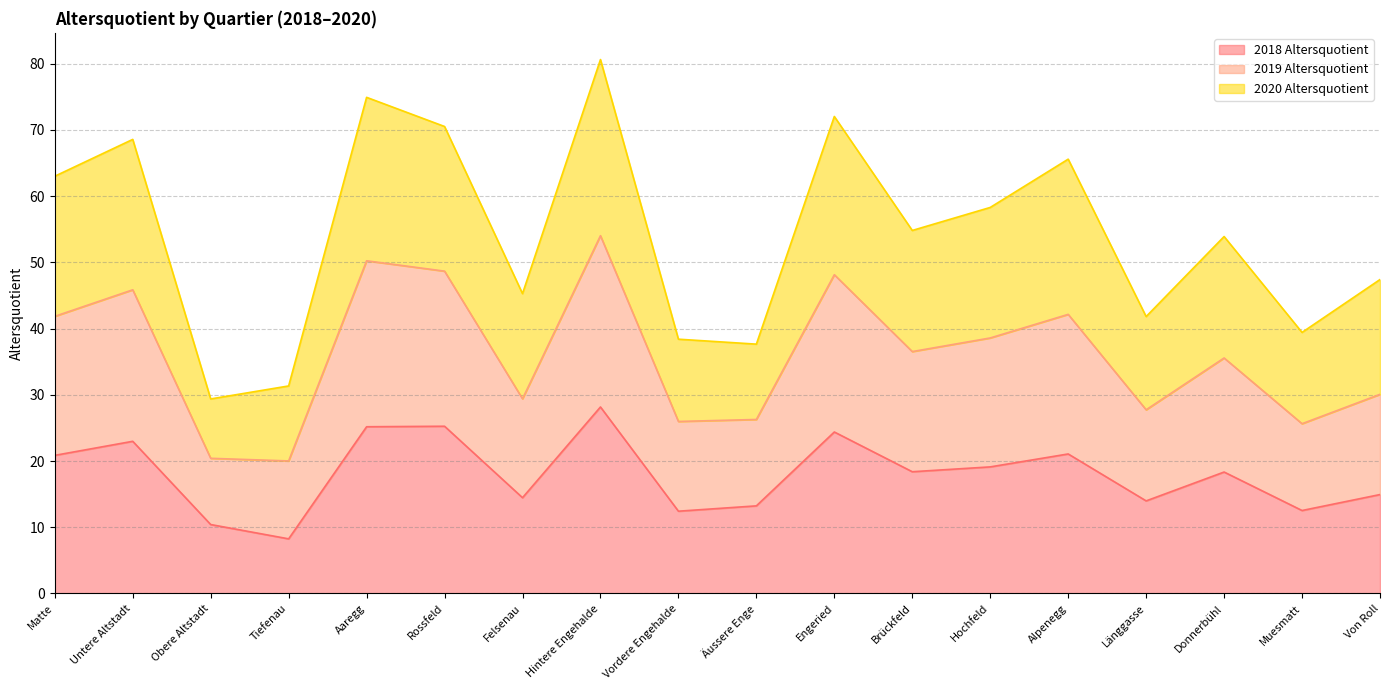

True or false: 2018 Altersquotient has more than 2 points higher than both neighbors.

True